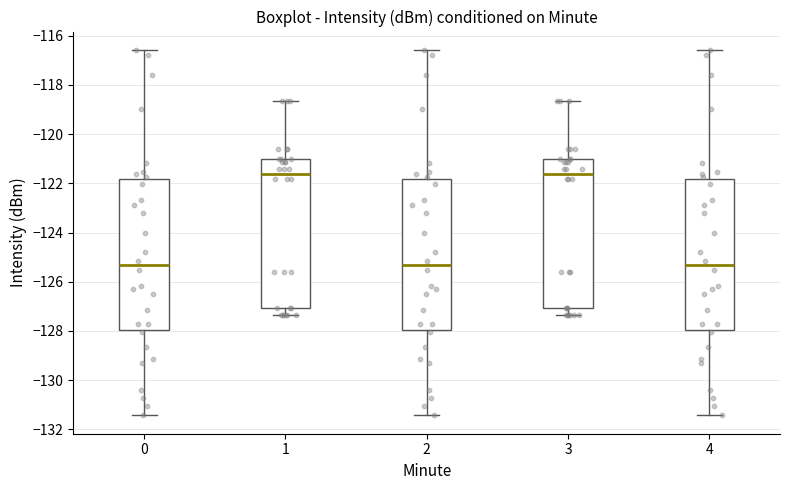

Reading left to right, read every box against the y-axis: the position of its median line, the range the box covers, and the ends of its whiskers. The values are not printed on the chart, so give them approximately, as read against the axis.

0: median -125.4, box -128.0 to -121.8, whiskers -131.4 to -116.6
1: median -121.6, box -127.0 to -121.0, whiskers -127.4 to -118.6
2: median -125.4, box -128.0 to -121.8, whiskers -131.4 to -116.6
3: median -121.6, box -127.0 to -121.0, whiskers -127.4 to -118.6
4: median -125.4, box -128.0 to -121.8, whiskers -131.4 to -116.6